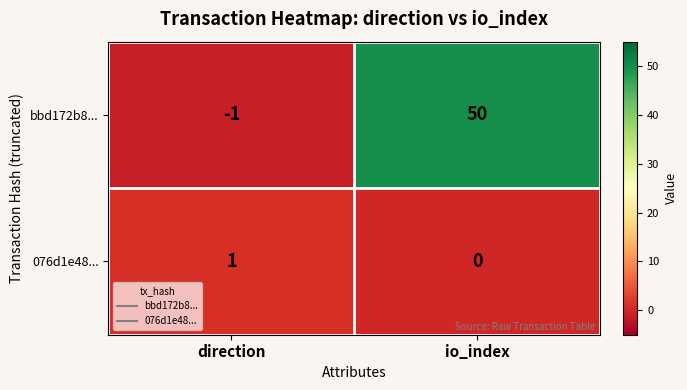

List the series in order of their overall mean, lowest first.

076d1e48..., bbd172b8...